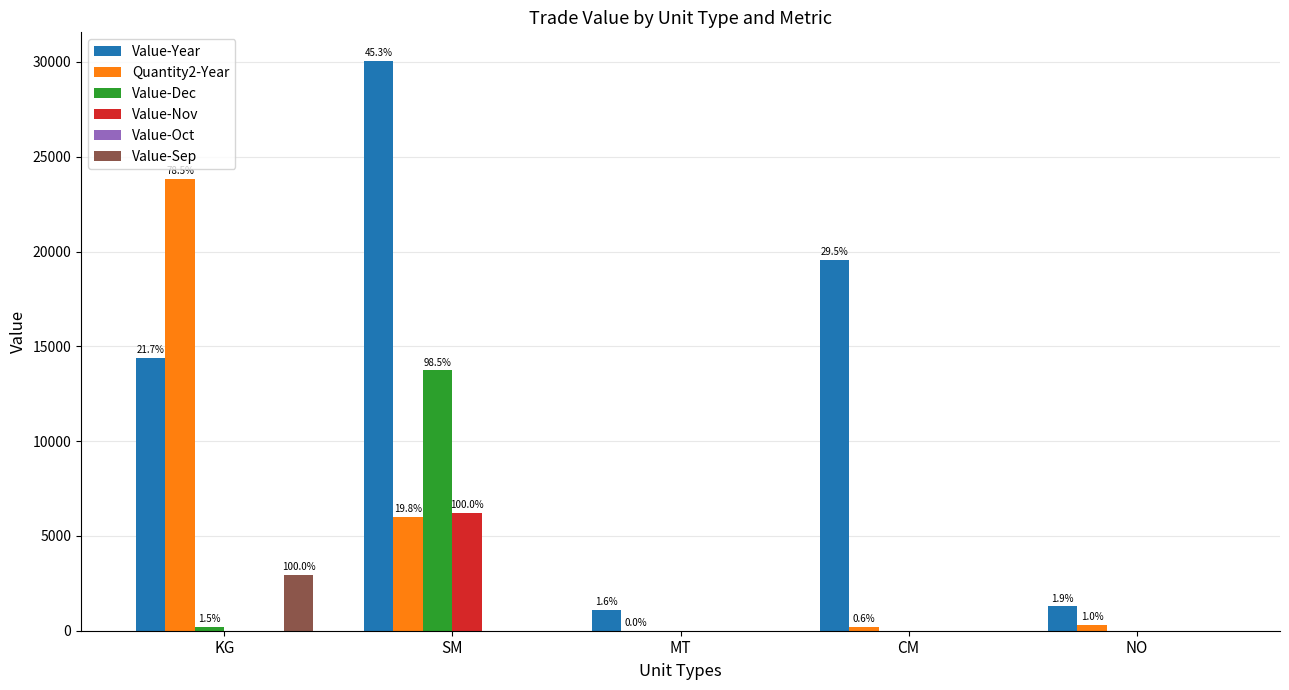

Are the bars grouped side by side (vs. stacked)?

Yes